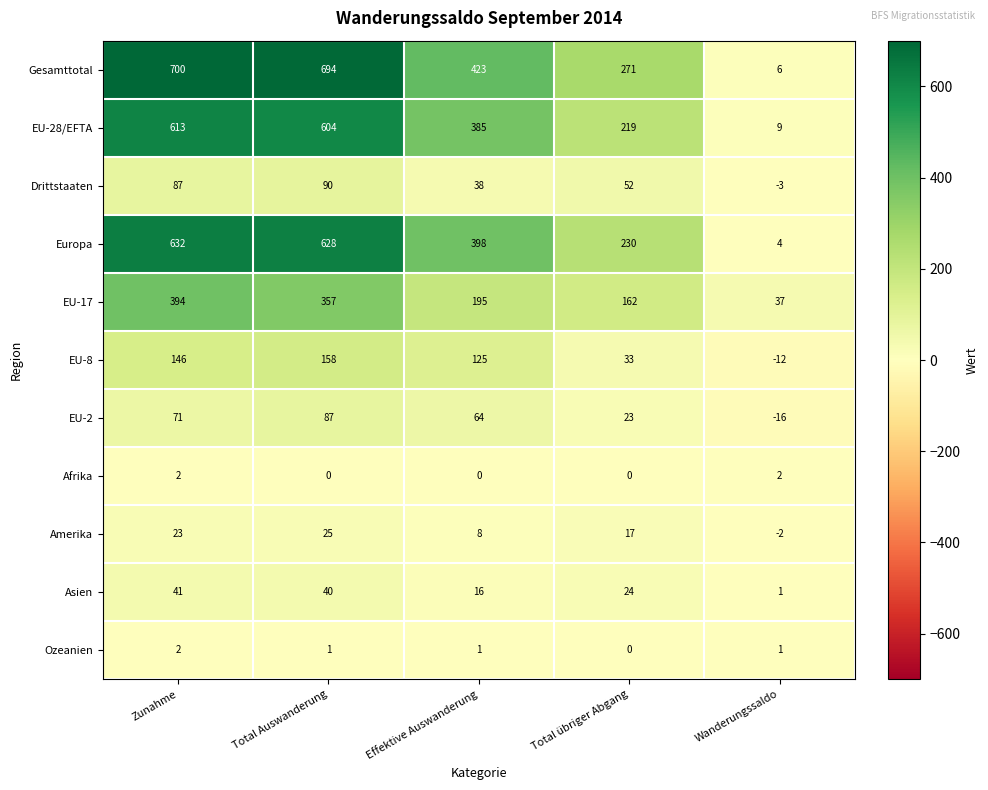

What is the difference between the highest and lowest values at Total Auswanderung?

694